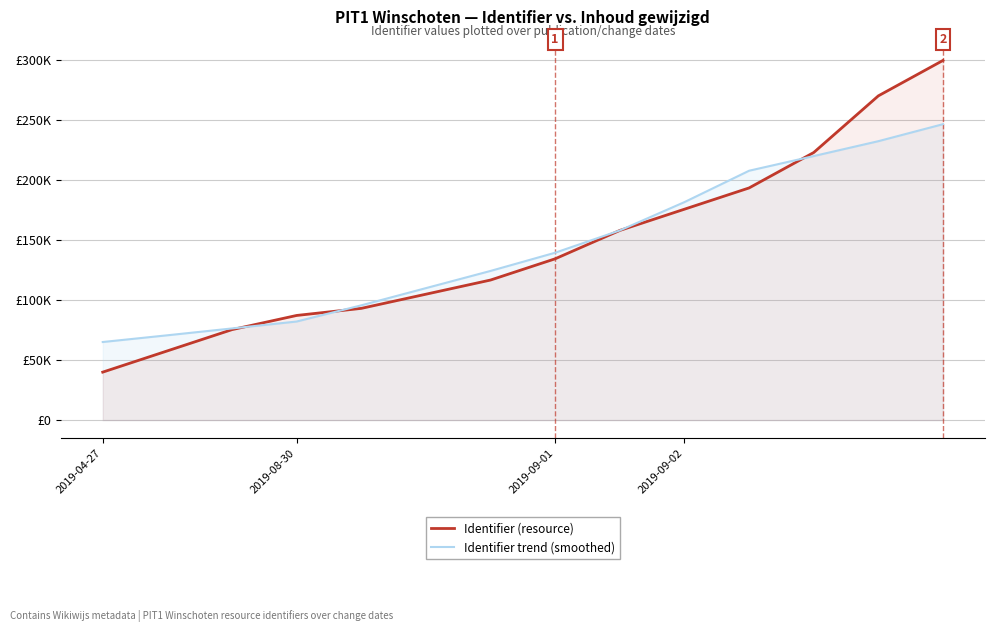

What is the difference between the maximum and minimum values in the Identifier trend (smoothed) series?

181704.5